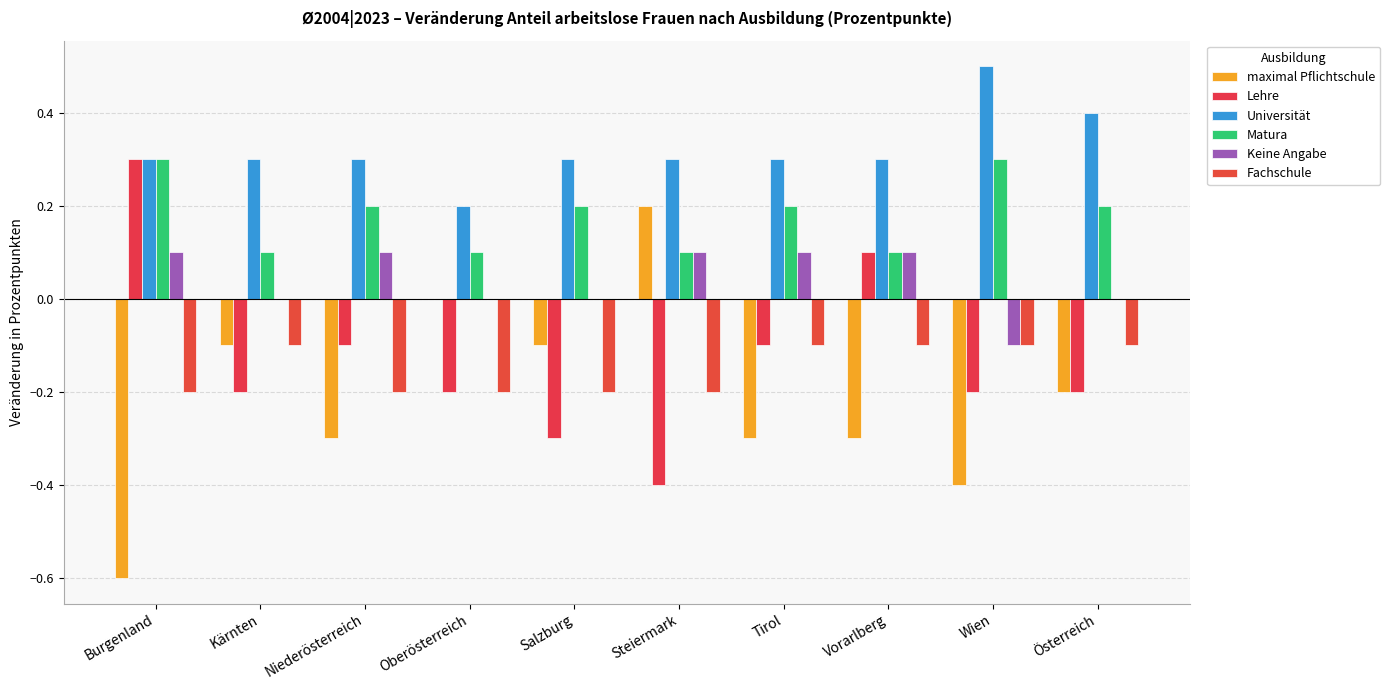

What is the label of the 6th bar from the right?

Salzburg